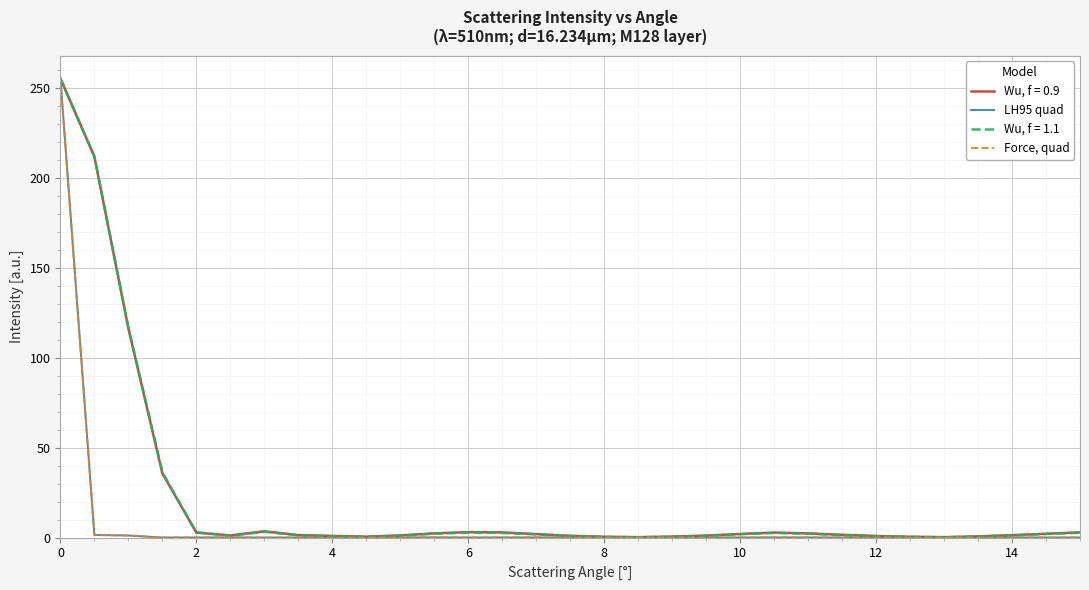

What is the highest value of the LH95 quad series?

255.0